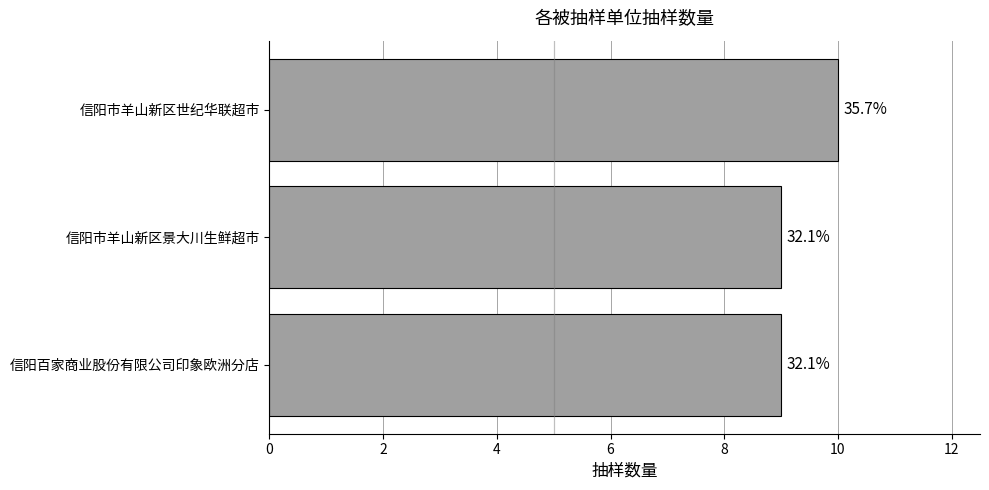

What is the difference between the maximum and minimum values?

1